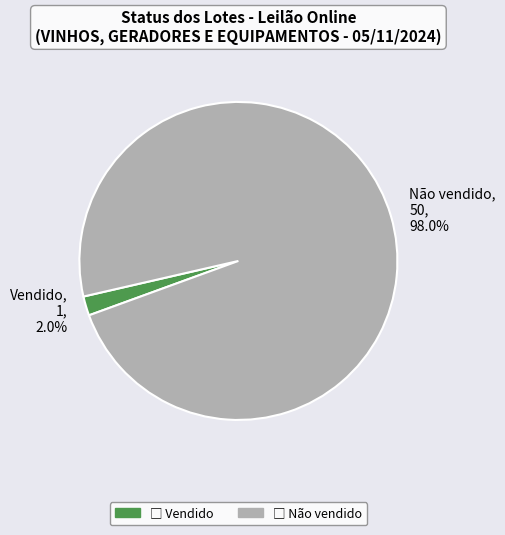

Combined, do Vendido and Não vendido account for over 50%?

Yes